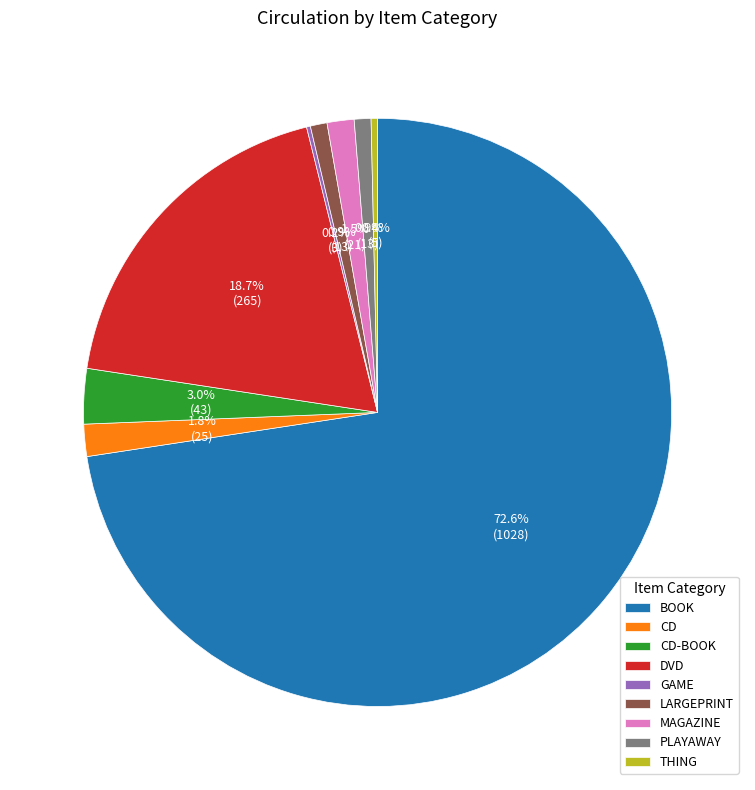

Is there any slice that represents more than half of the pie?

Yes